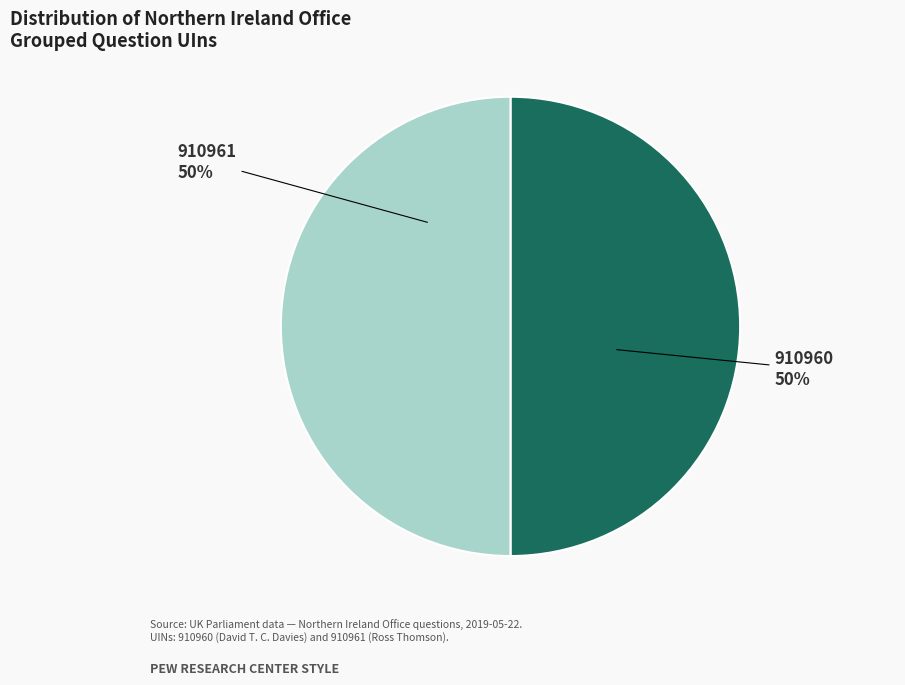

Count the number of slices in the pie.

2